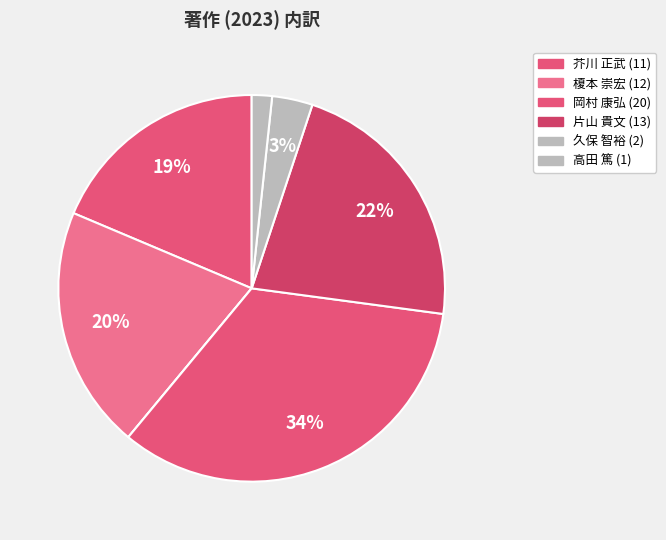

What is the largest slice in the pie chart?

岡村 康弘